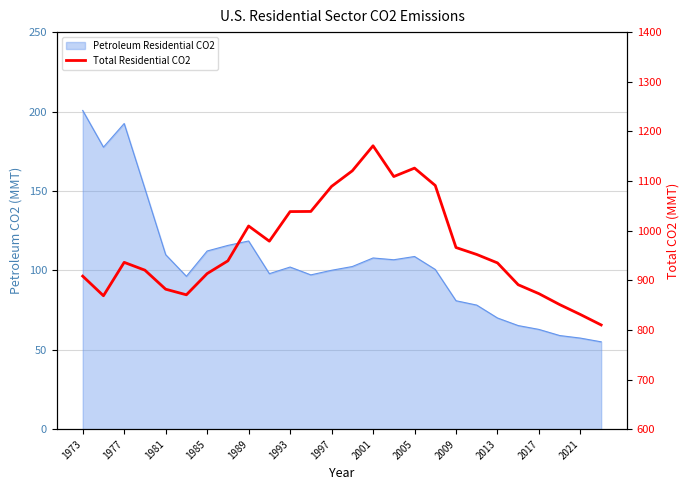

At which category does the chart reach its peak across all series?

2001